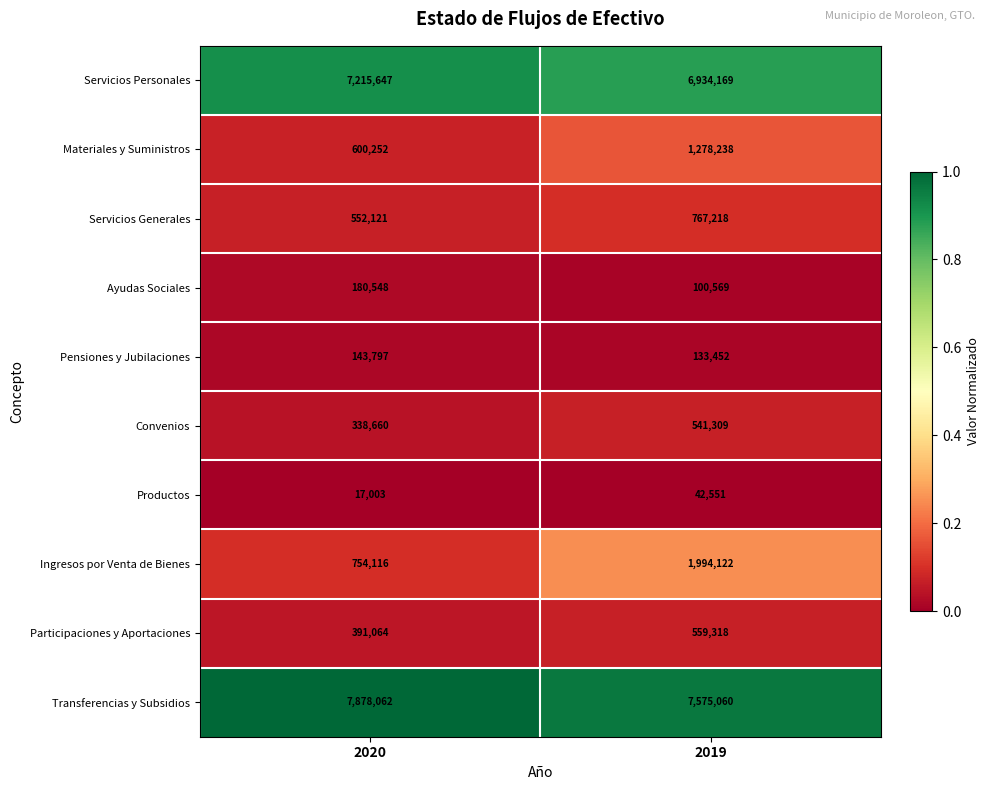

At which label is Ingresos por Venta de Bienes closest to 1374119?

2020